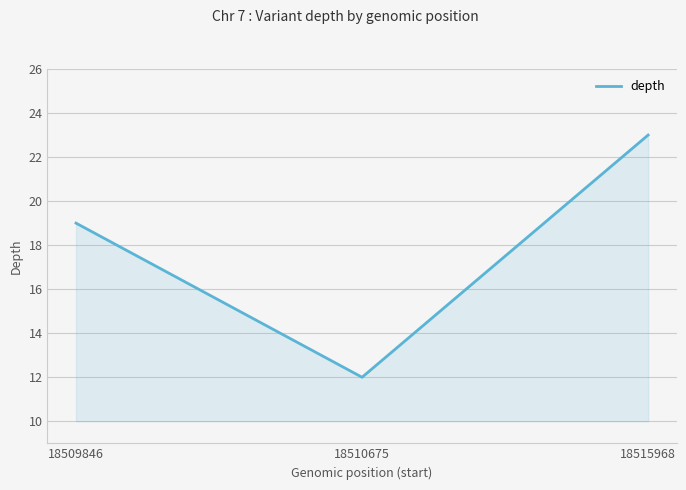

What is the sum of all values?

54